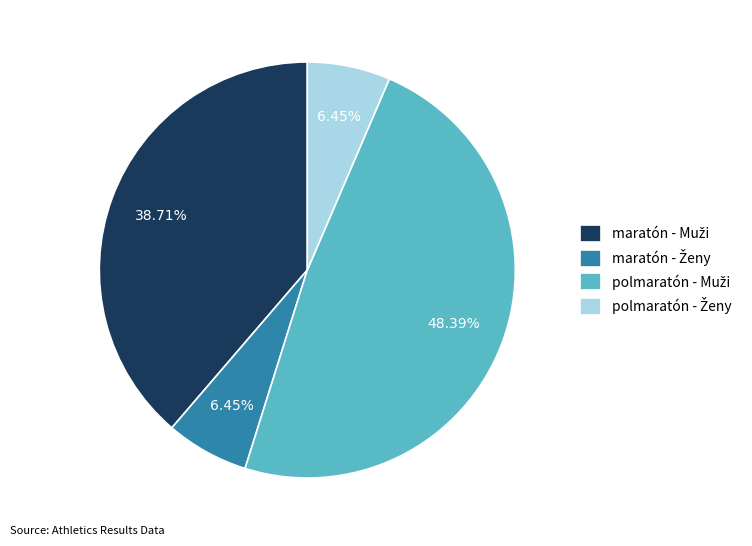

Does any single category account for the majority?

No